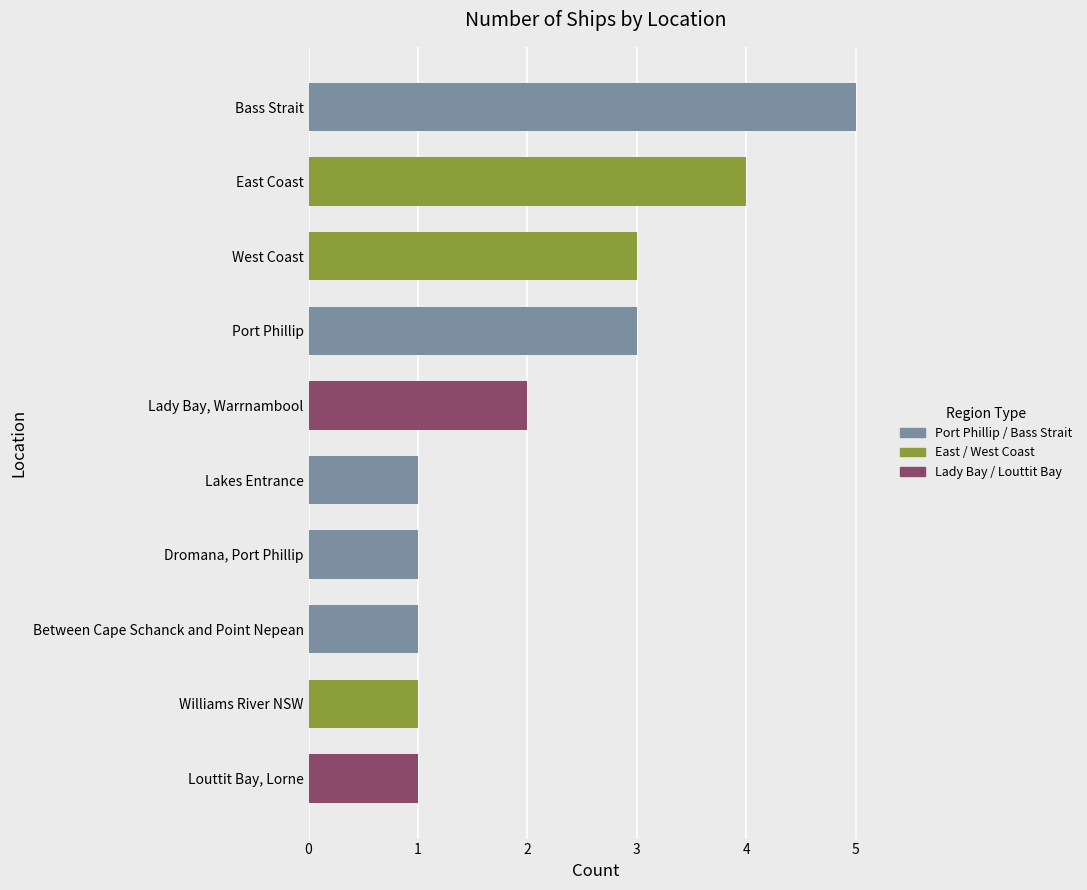

Which has a higher value, West Coast or Louttit Bay, Lorne?

West Coast